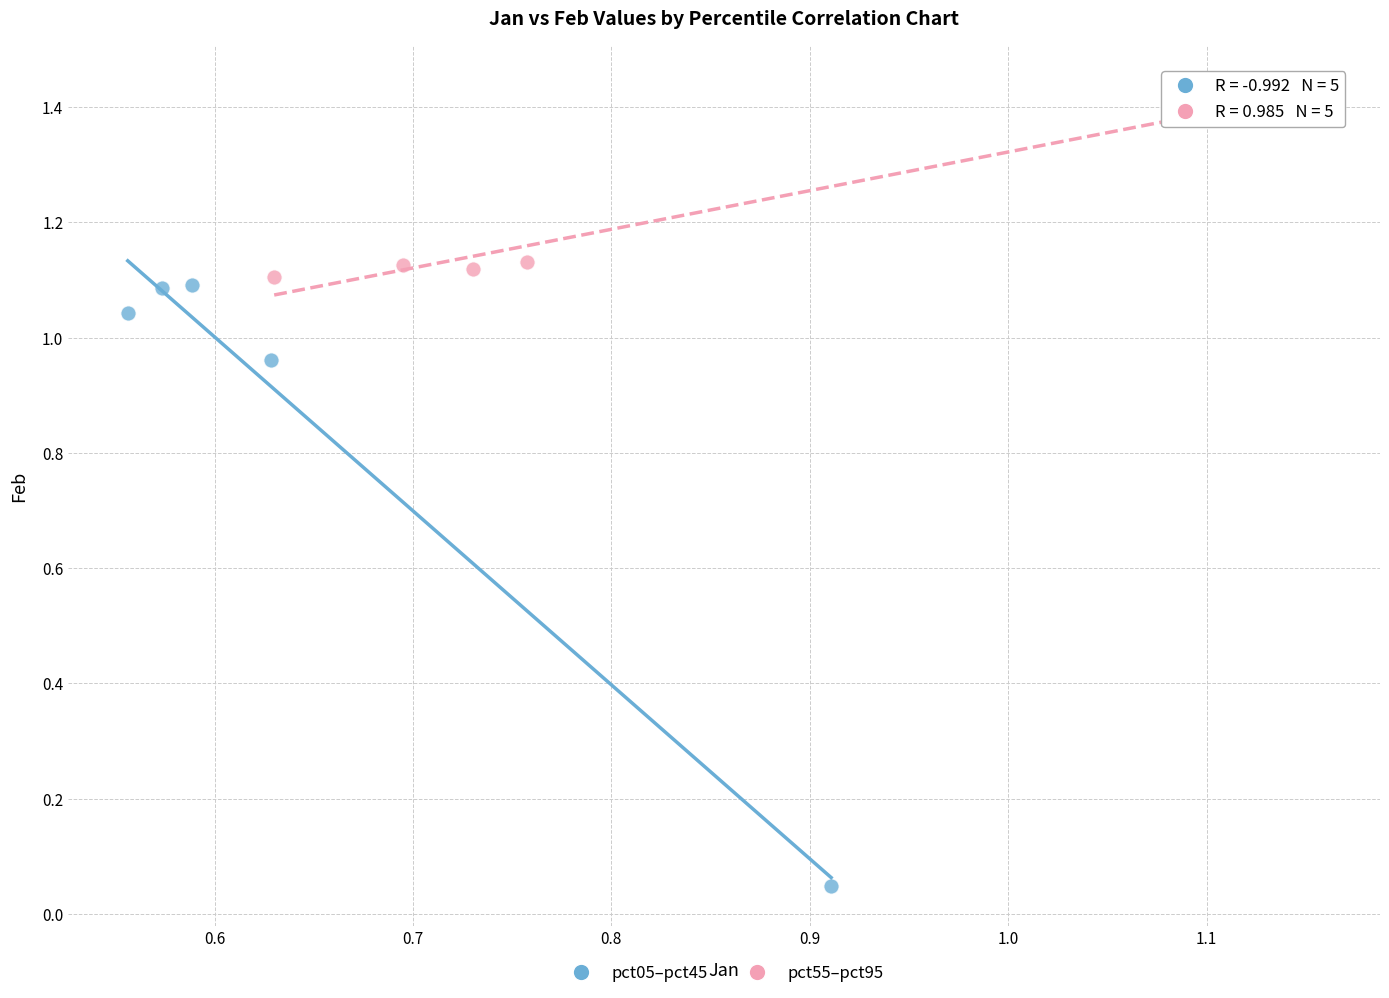

Which series contains the highest Y value?

pct55–pct95